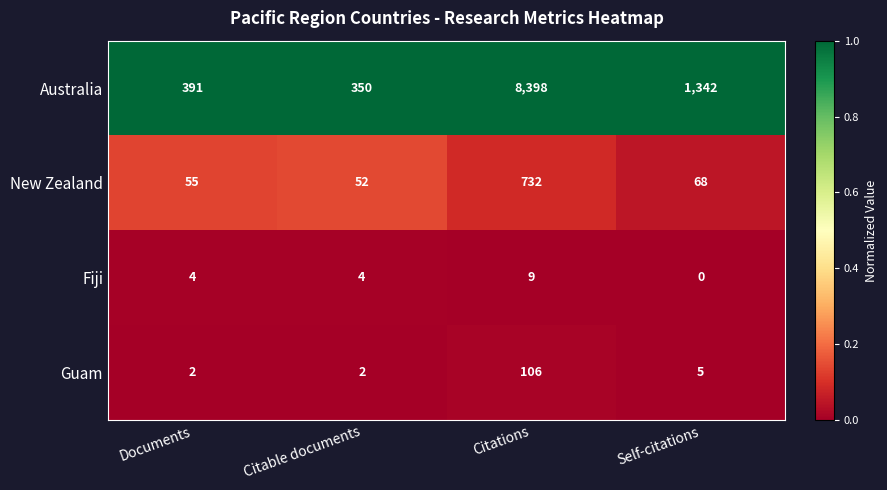

Is it true that Fiji equals 9 at Citations?

True